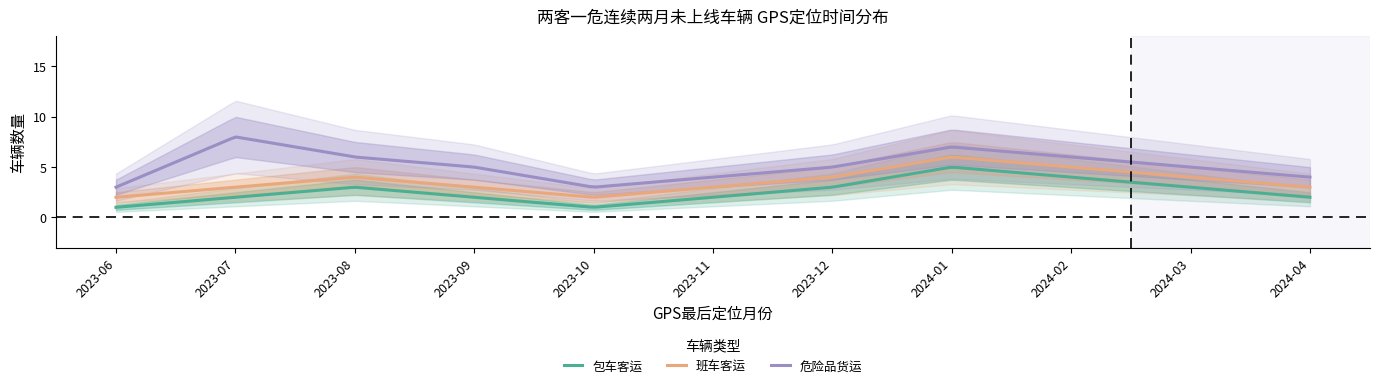

How many values in the 危险品货运 series exceed 5?

4